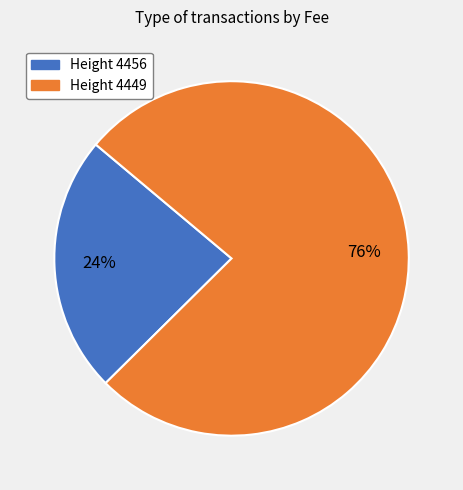

To the nearest percent, what is the average slice percentage?

50%